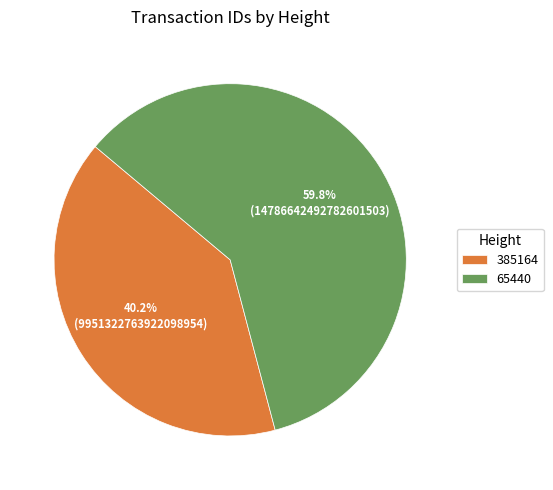

Which slice is the smallest?

385164